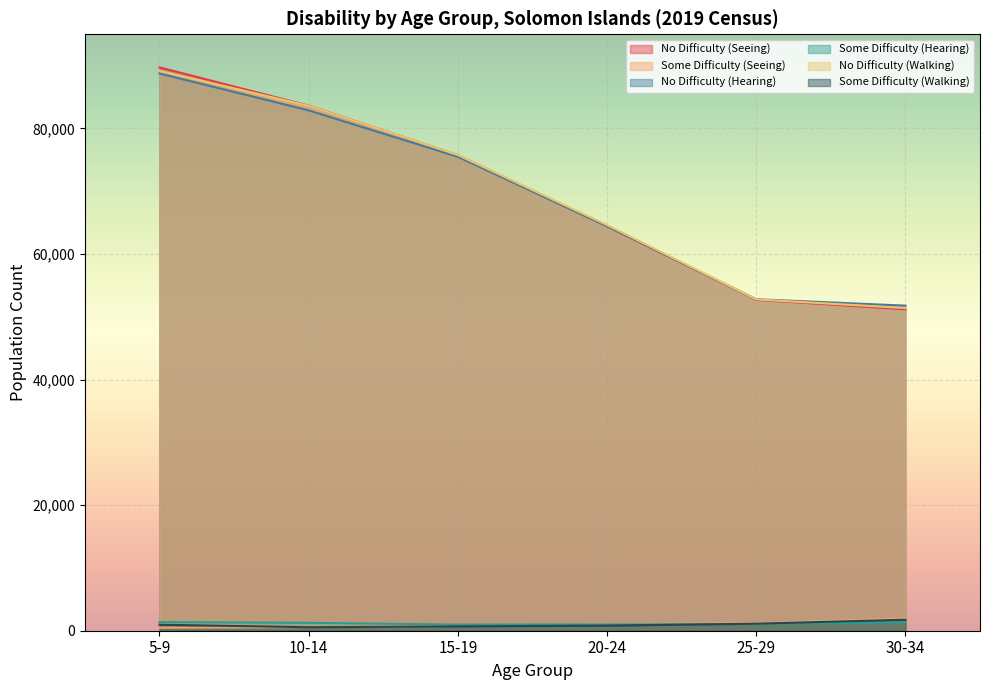

What is the sum of the Some Difficulty (Walking) values at 15-19 and 20-24?

1512